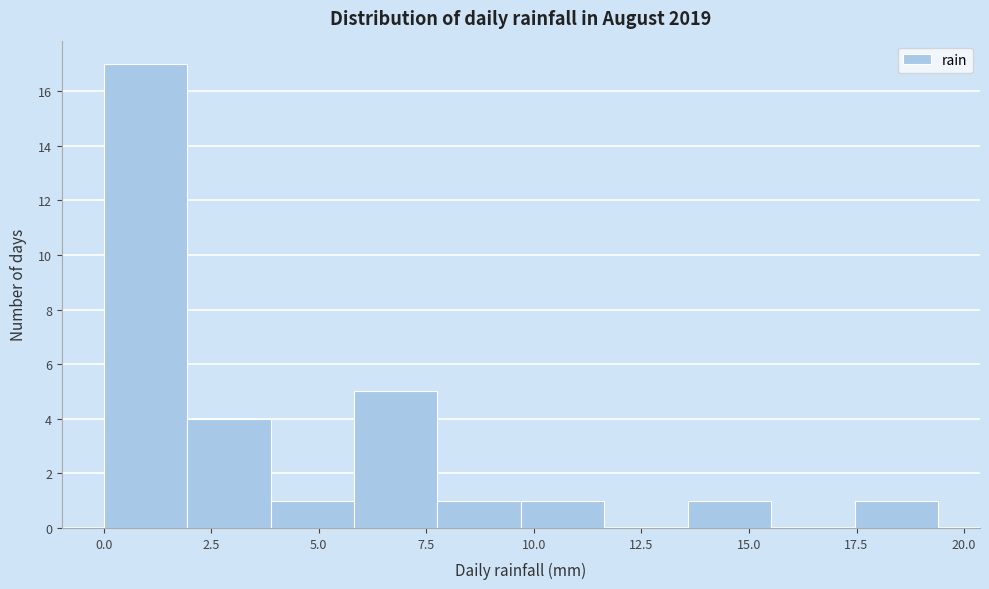

Around what value on the x-axis is the tallest bar? Give the approximate position of its centre, as read against the axis.

1.0